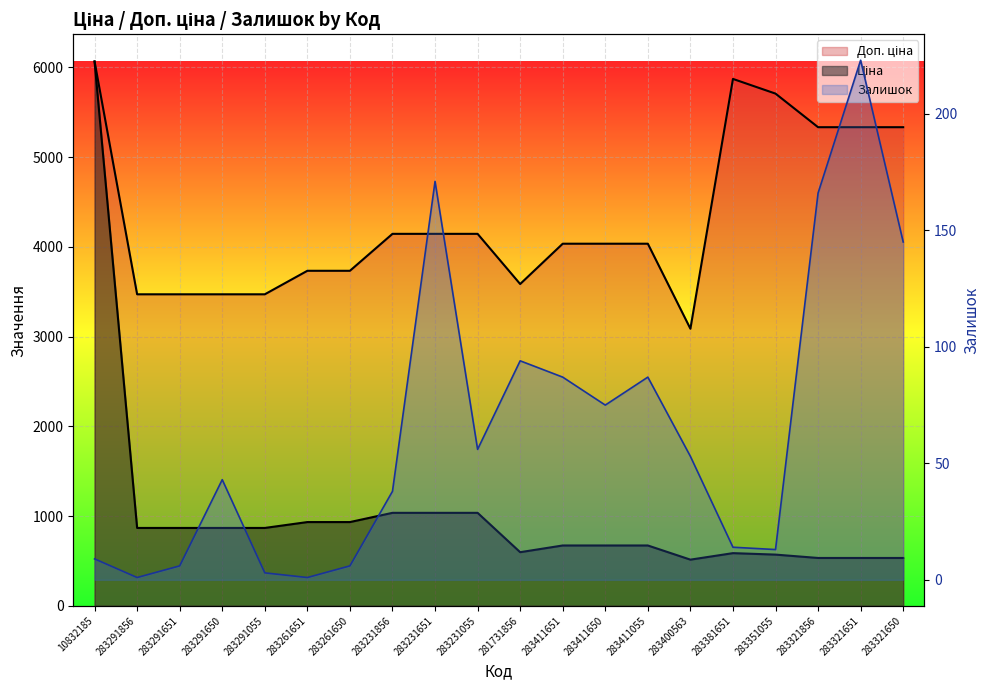

List the labels in order of Доп. ціна value, largest first.

10832185, 283381651, 283351055, 283321856, 283321651, 283321650, 283231856, 283231651, 283231055, 283411651, 283411650, 283411055, 283261651, 283261650, 281731856, 283291856, 283291651, 283291650, 283291055, 283400563